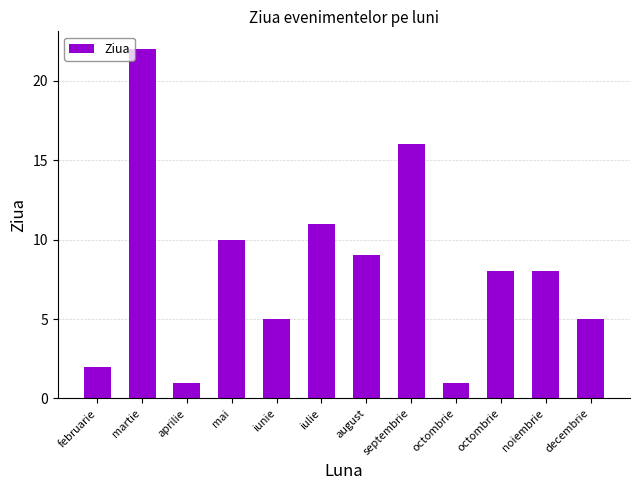

Rank the categories by value from lowest to highest.

aprilie, octombrie, februarie, iunie, decembrie, octombrie, noiembrie, august, mai, iulie, septembrie, martie